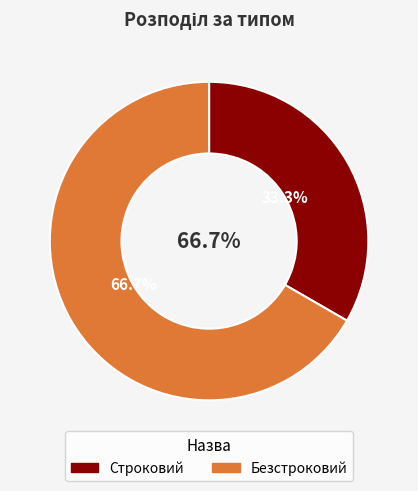

How many segments does this pie chart have?

2